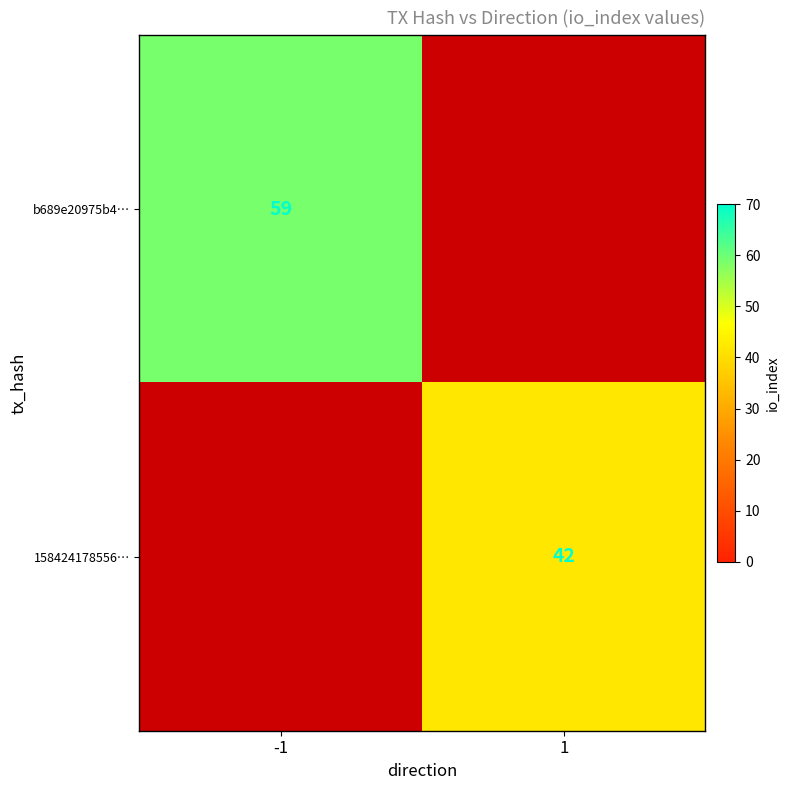

The 158424178556… series shows 59 at 1. True or false?

False